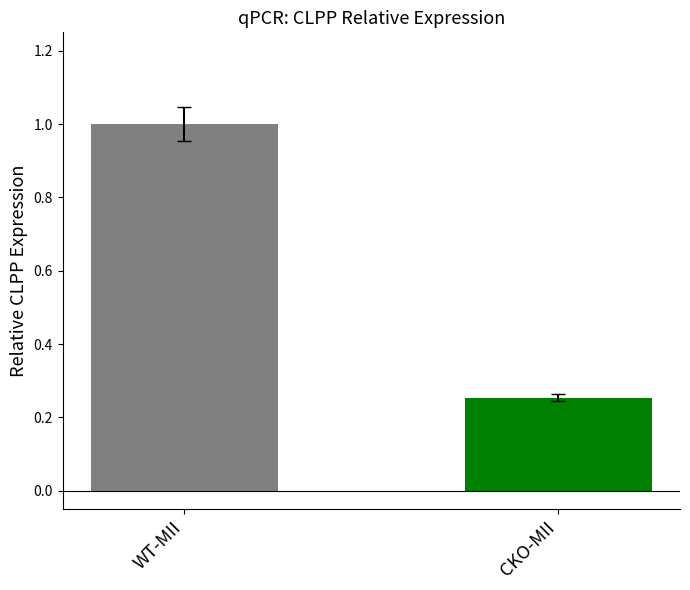

What is the sum of the values at CKO-MII and WT-MII?

1.3